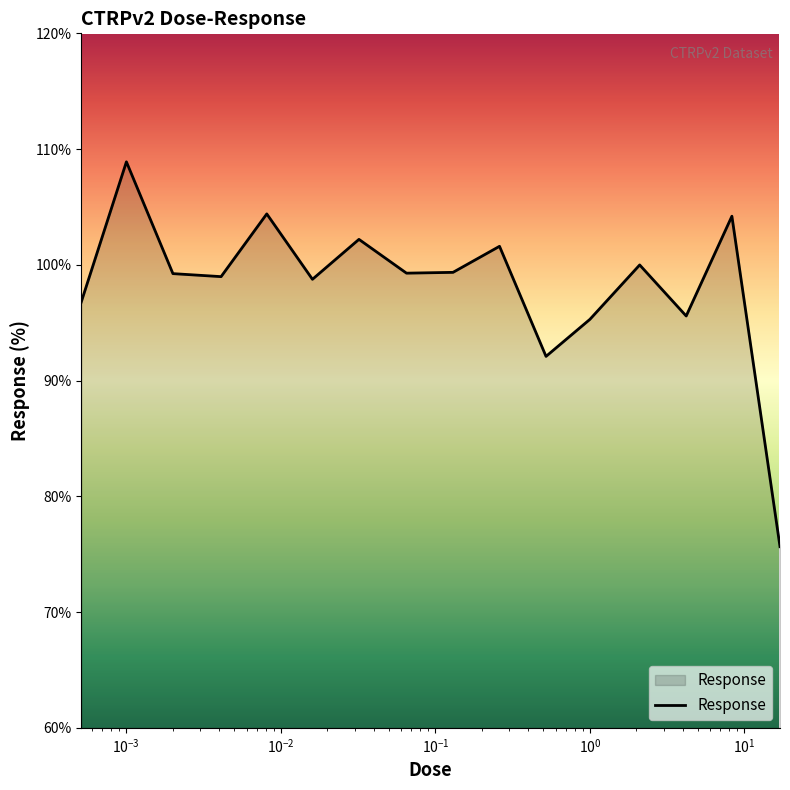

Rank the categories by value from lowest to highest.

17.0, 0.52, 1.0, 4.2, 0.00051, 0.016, 0.0041, 0.002, 0.065, 0.13, 2.1, 0.26, 0.032, 8.3, 0.0081, 0.001